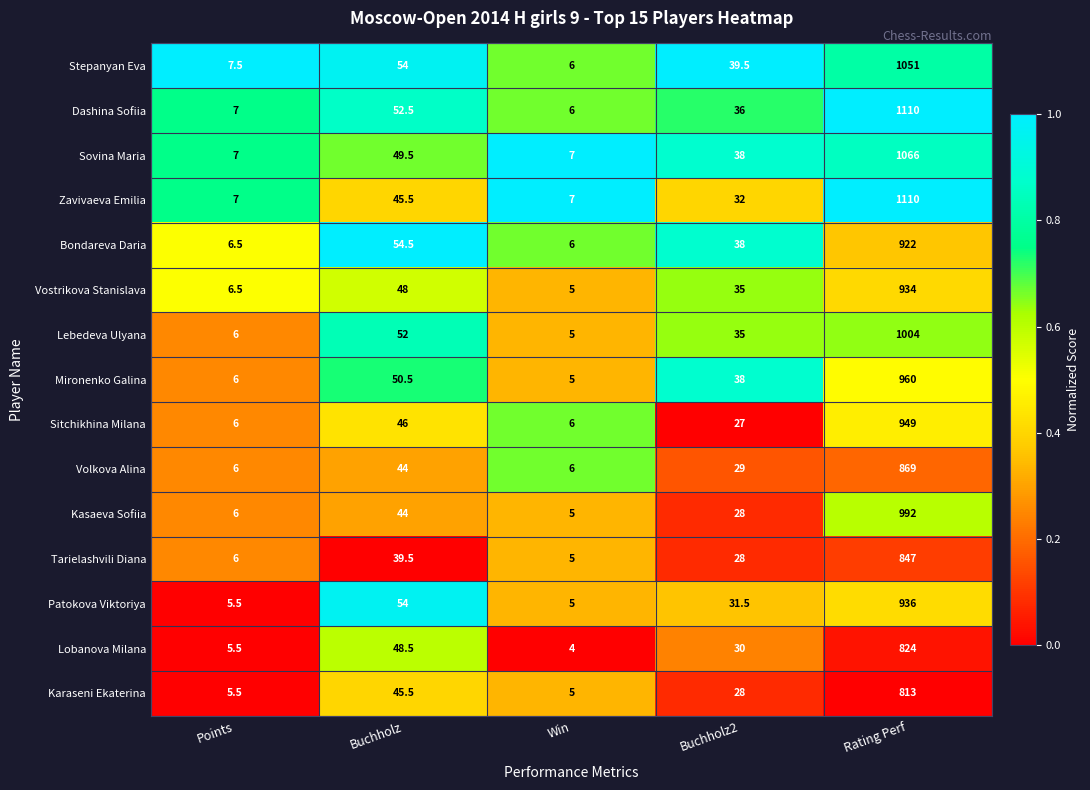

Read the Kasaeva Sofiia value at Buchholz2.

28.0